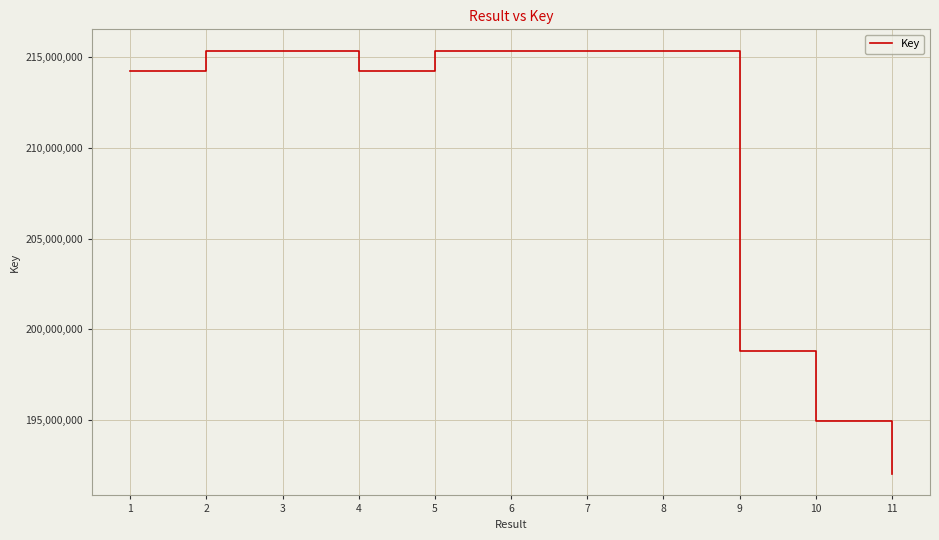

Between 3 and 10, which is larger?

3